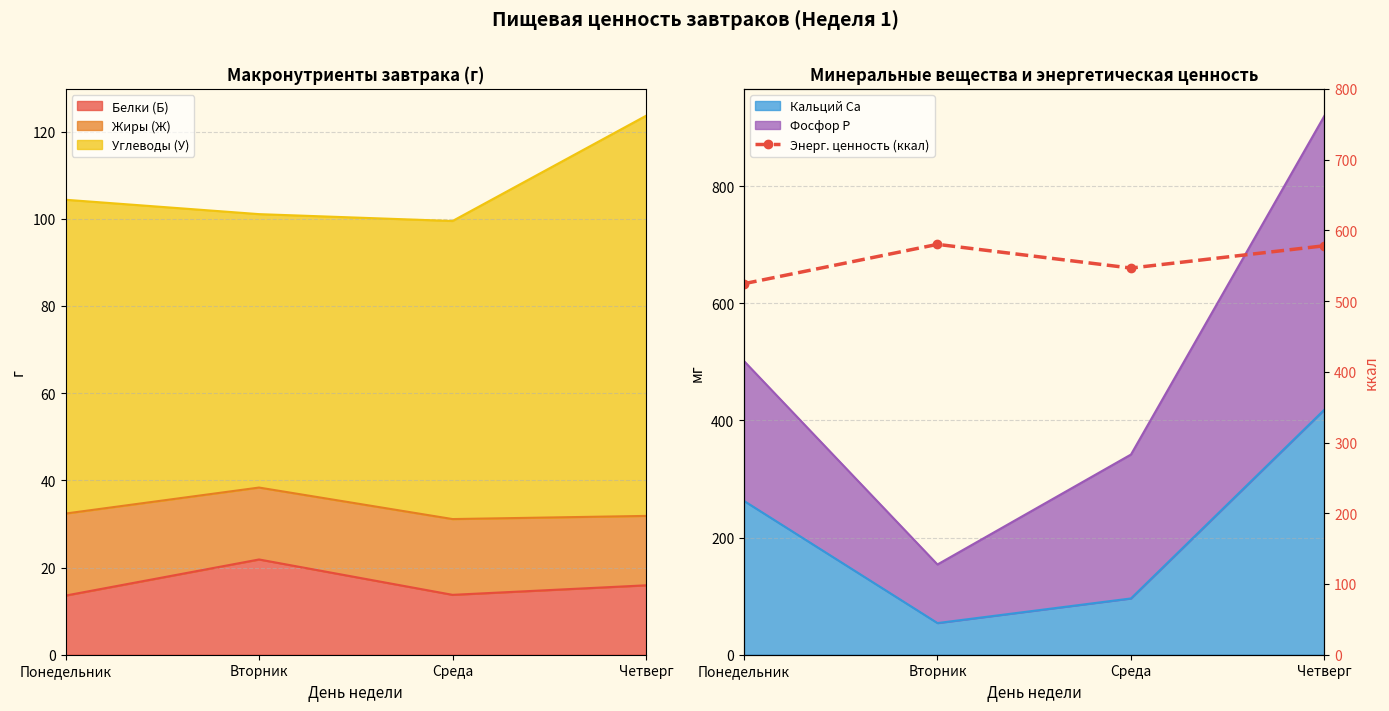

Rank the categories by value from highest to lowest.

Вторник, Четверг, Среда, Понедельник